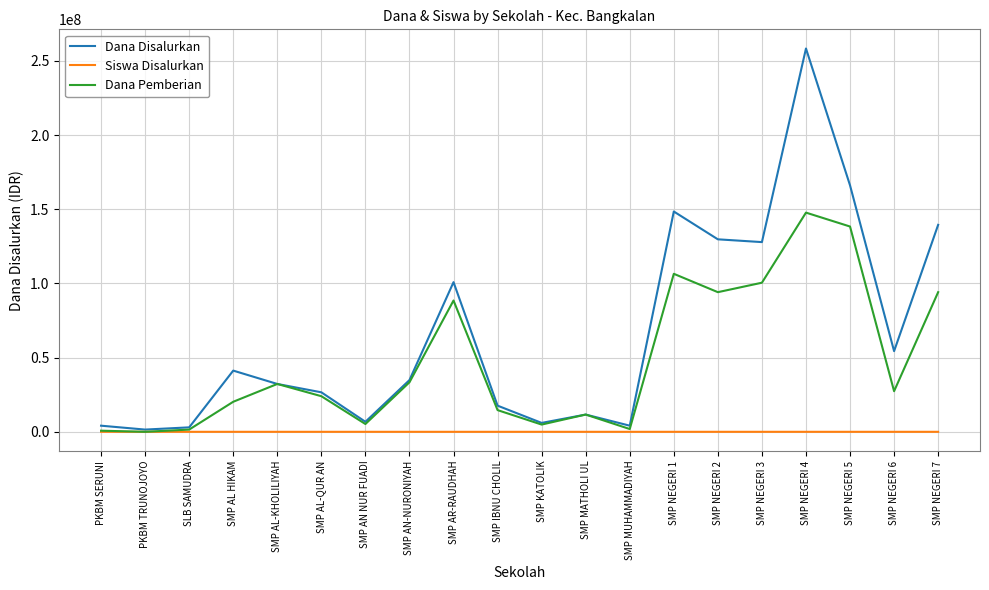

Which series has the largest range (max minus min)?

Dana Disalurkan